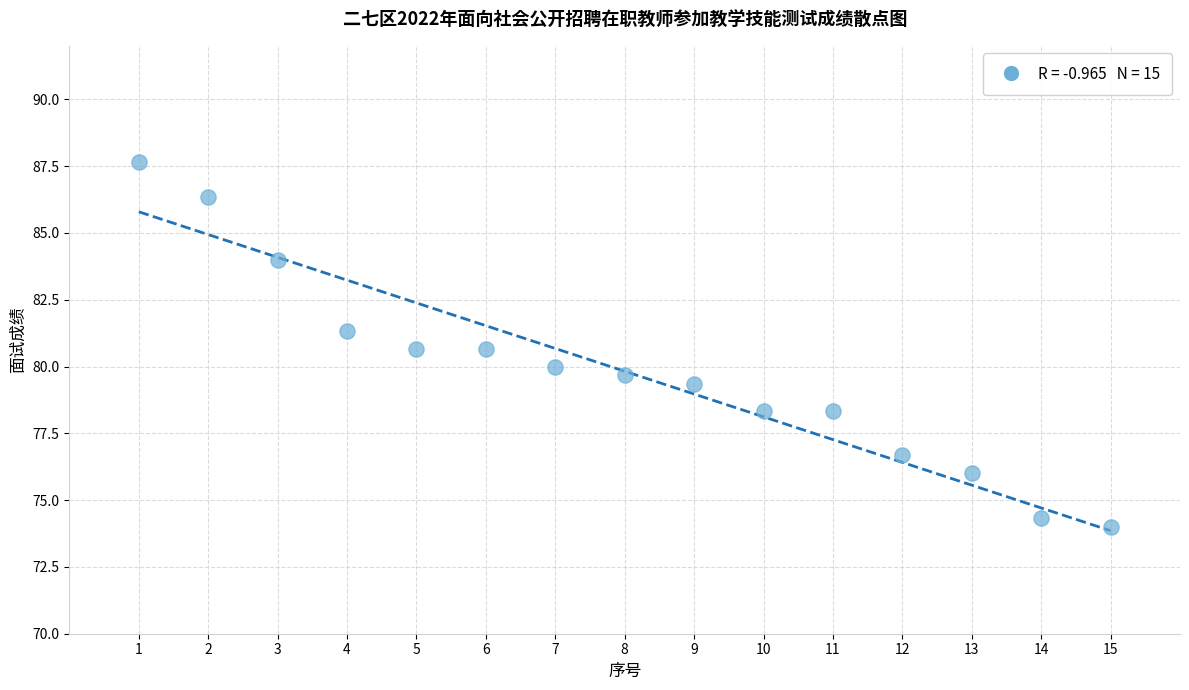

What is the range of X values (max minus min)?

14.0